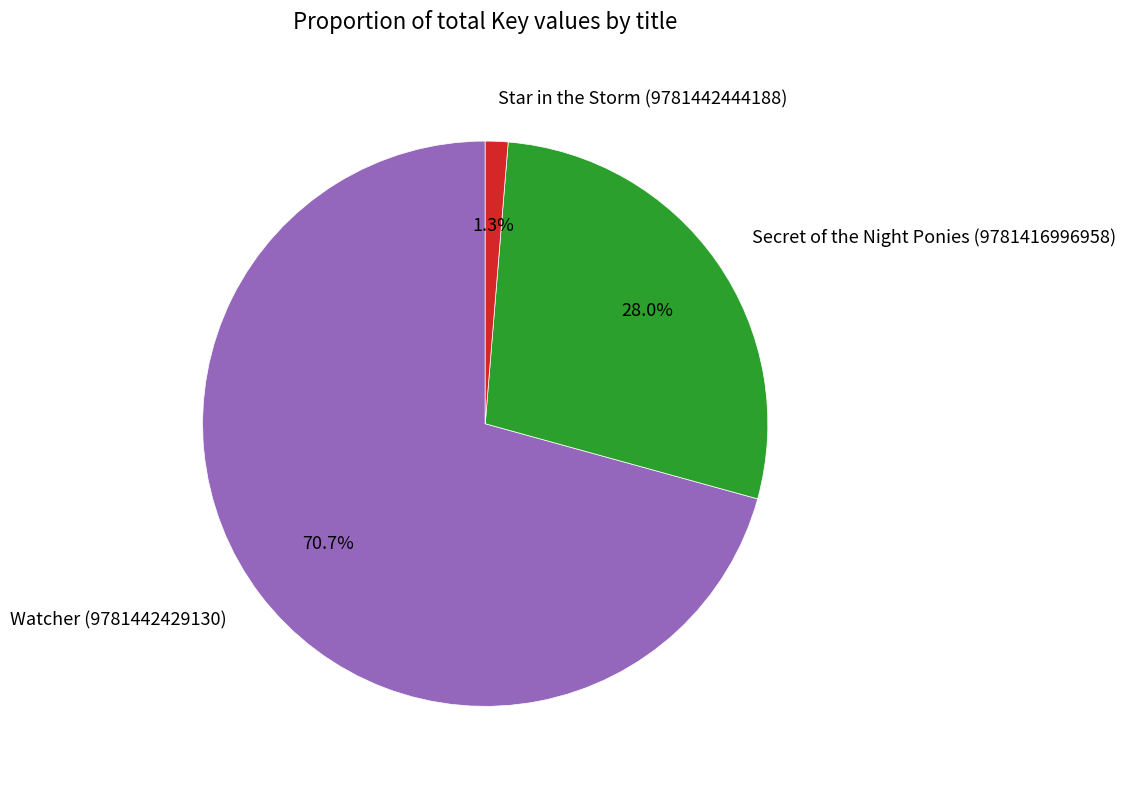

What percentage is the Star in the Storm (9781442444188) slice, to the nearest percent?

1%